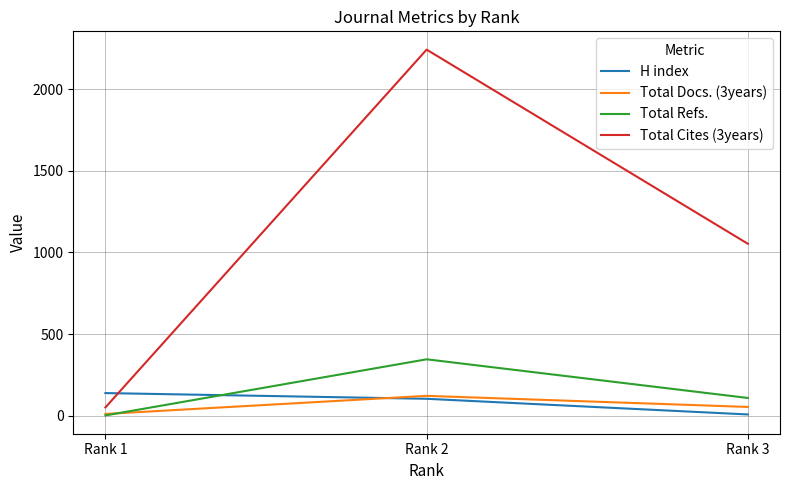

True or false: Total Cites (3years) has a value of 695 at Rank 2.

False